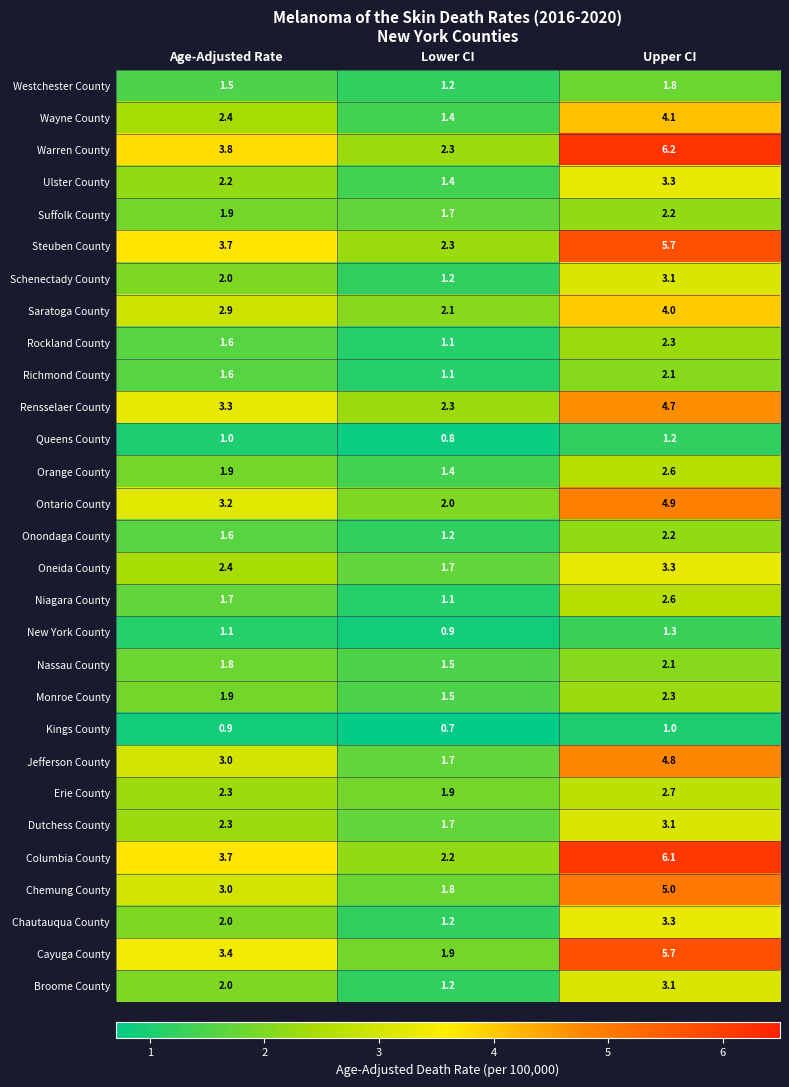

What is the difference between the maximum and minimum values in the Richmond County series?

1.0